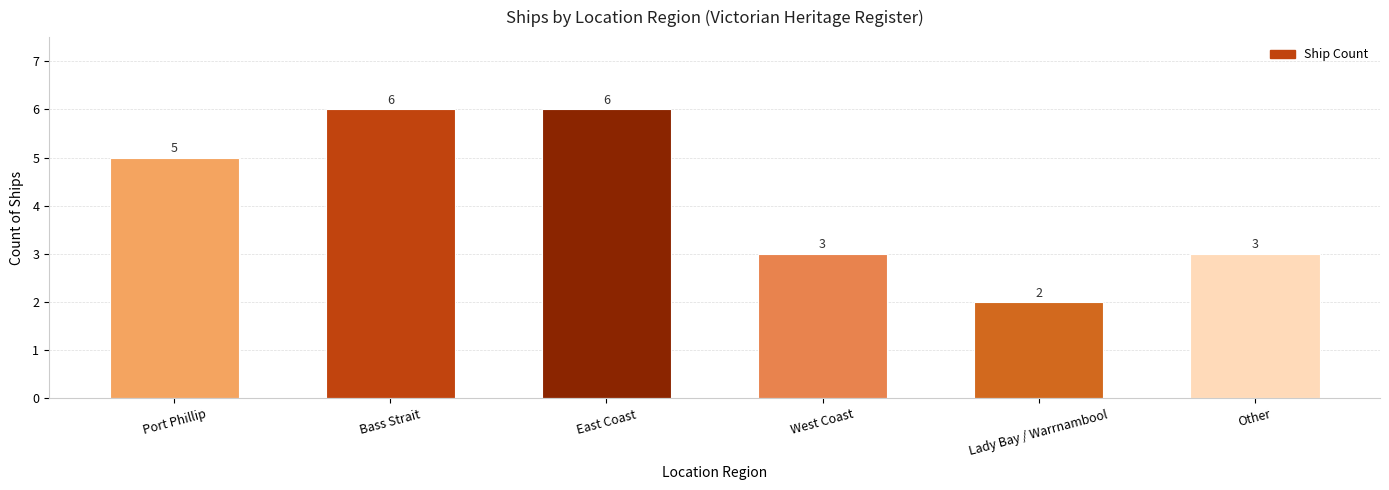

What is the change in value from Port Phillip to East Coast?

+1